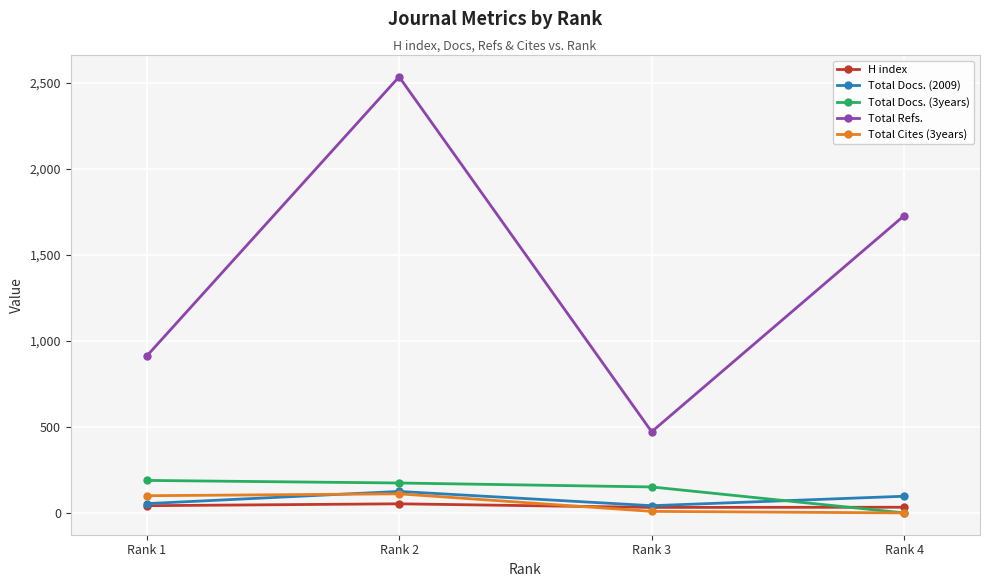

Which category has the highest value in the Total Refs. series?

Rank 2